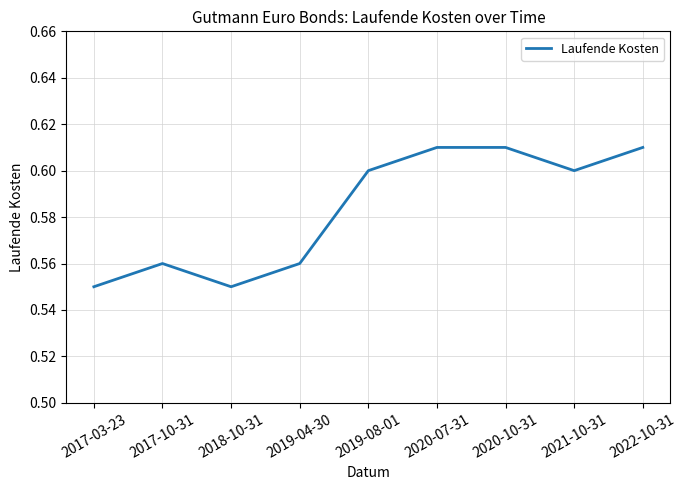

Does the chart have visible grid lines?

Yes